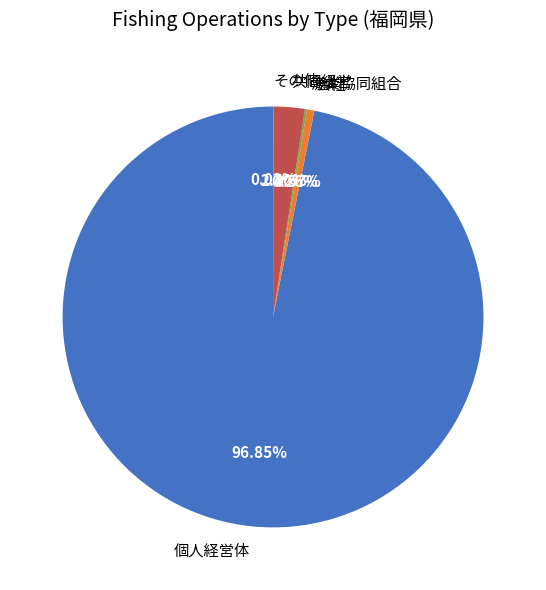

Does any single category account for the majority?

Yes